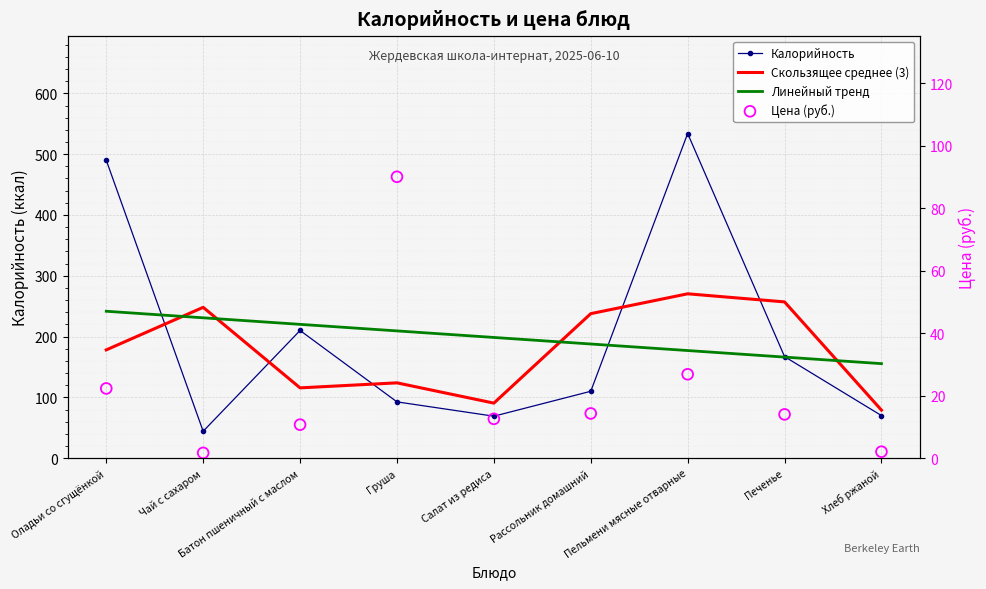

Which series has the largest Y range (max minus min)?

Калорийность